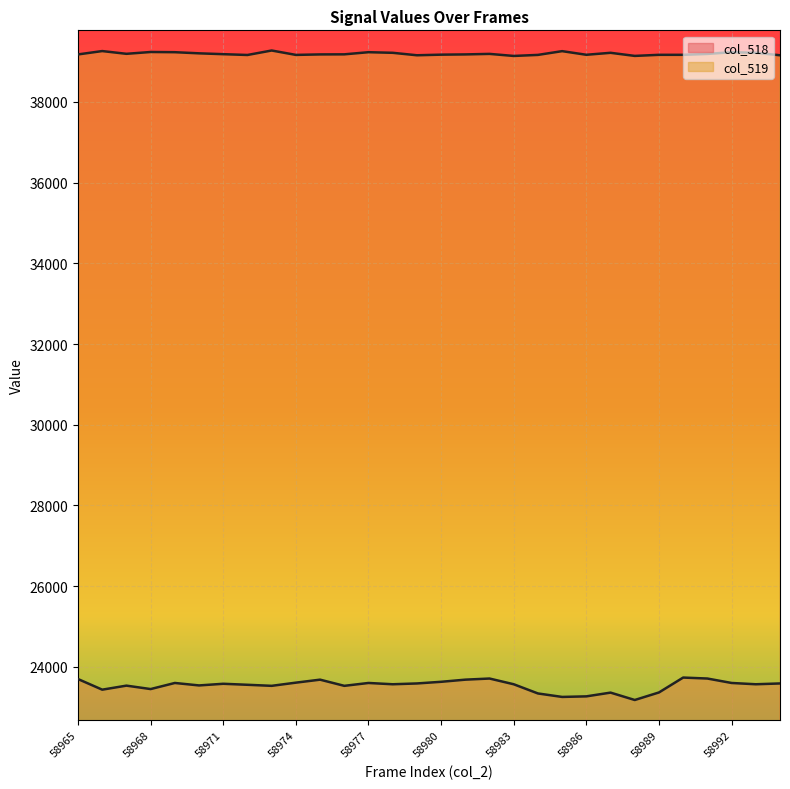

Does the chart display data point markers on the line(s)?

No